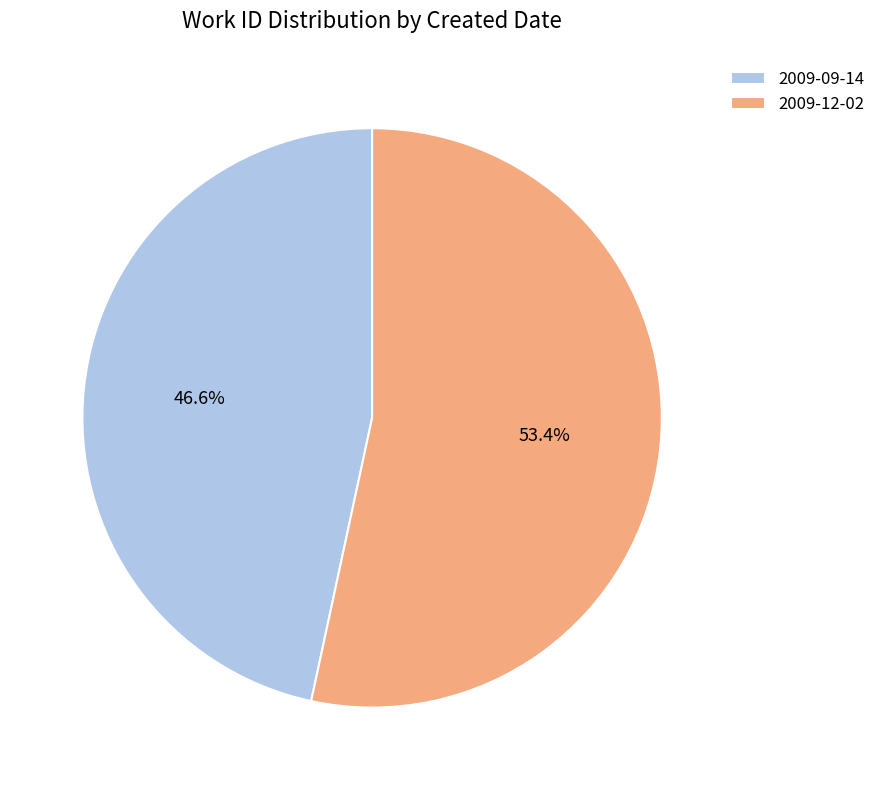

What is the ratio of the value at 2009-09-14 to the value at 2009-12-02?

0.9